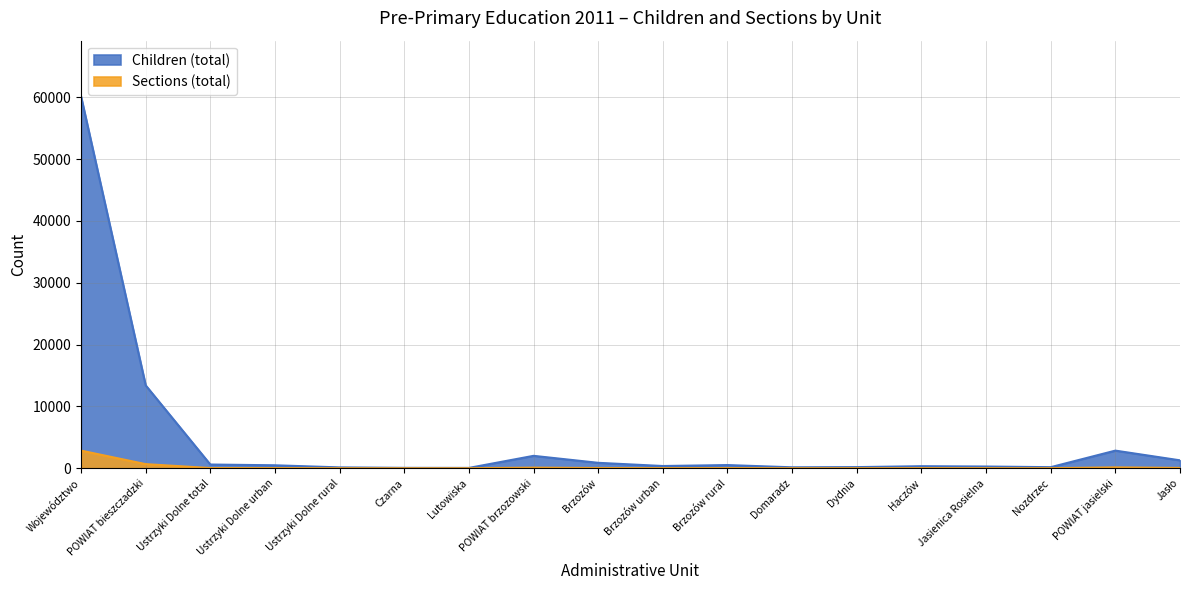

Rank the categories by Sections (total) value from highest to lowest.

Województwo, POWIAT bieszczadzki, POWIAT jasielski, POWIAT brzozowski, Jasło, Brzozów, Ustrzyki Dolne total, Ustrzyki Dolne urban, Brzozów rural, Brzozów urban, Haczów, Jasienica Rosielna, Nozdrzec, Dydnia, Ustrzyki Dolne rural, Domaradz, Czarna, Lutowiska